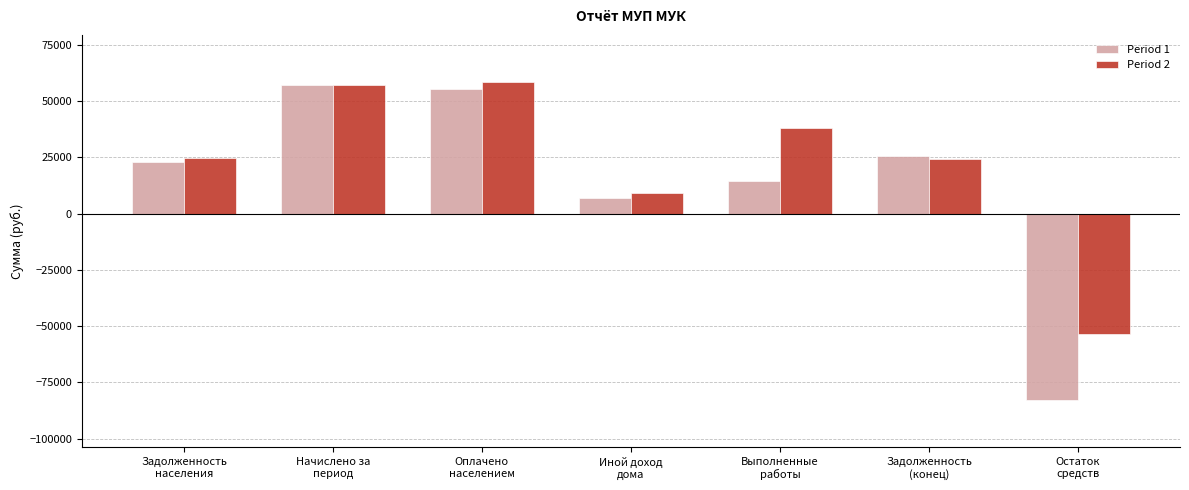

What is the difference between the second highest and second lowest values in the Period 1 series?

48284.3